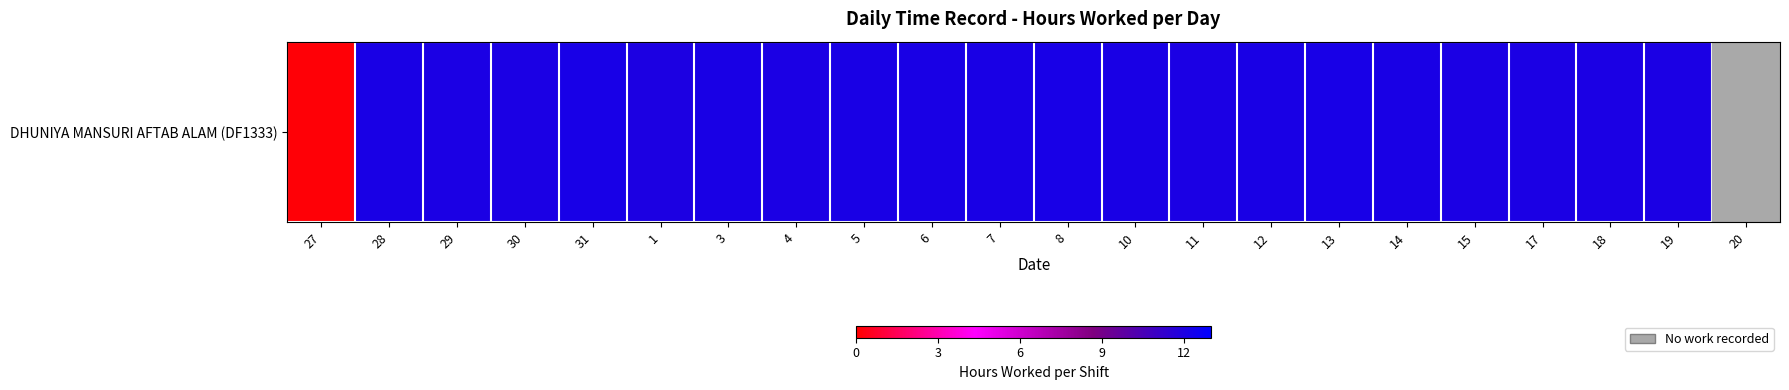

What is the difference between the values at 8 and 4?

0.1